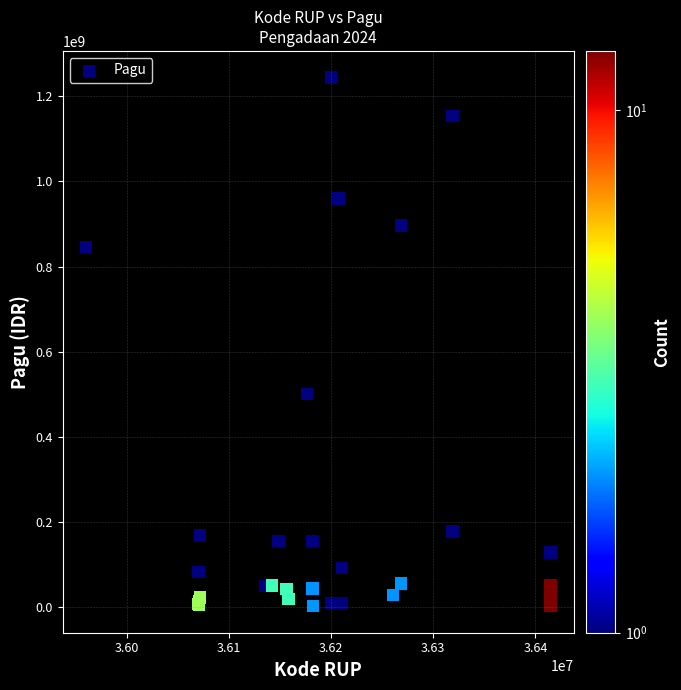

What Y value in the scatter plot is closest to 622840000?

499932000